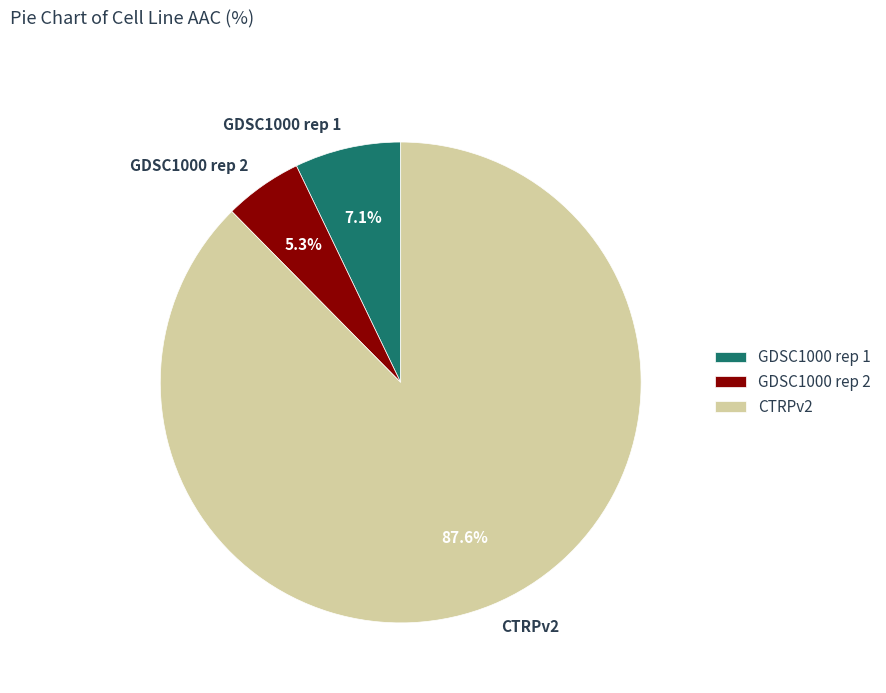

What is the smallest slice in the pie chart?

GDSC1000 rep 2